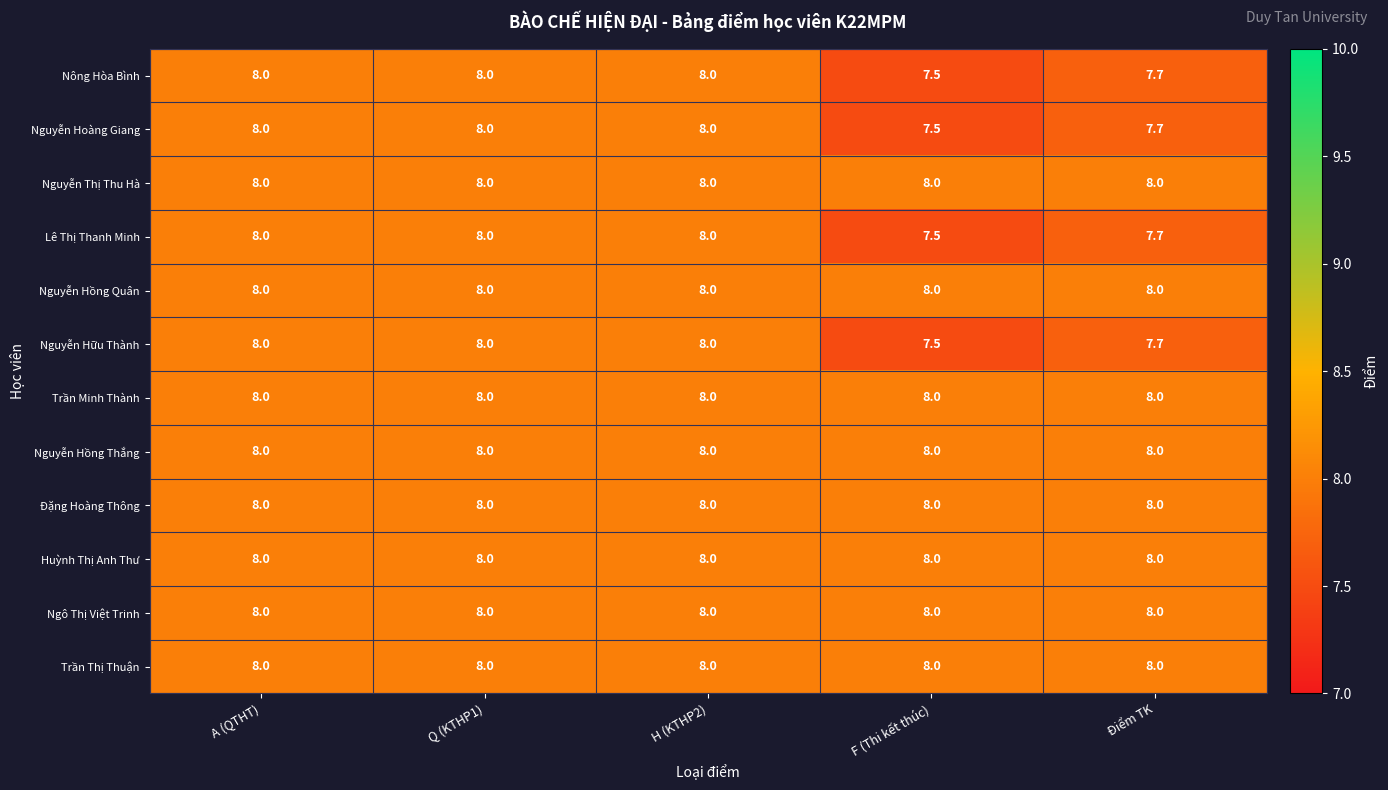

What is the greatest value displayed?

8.0